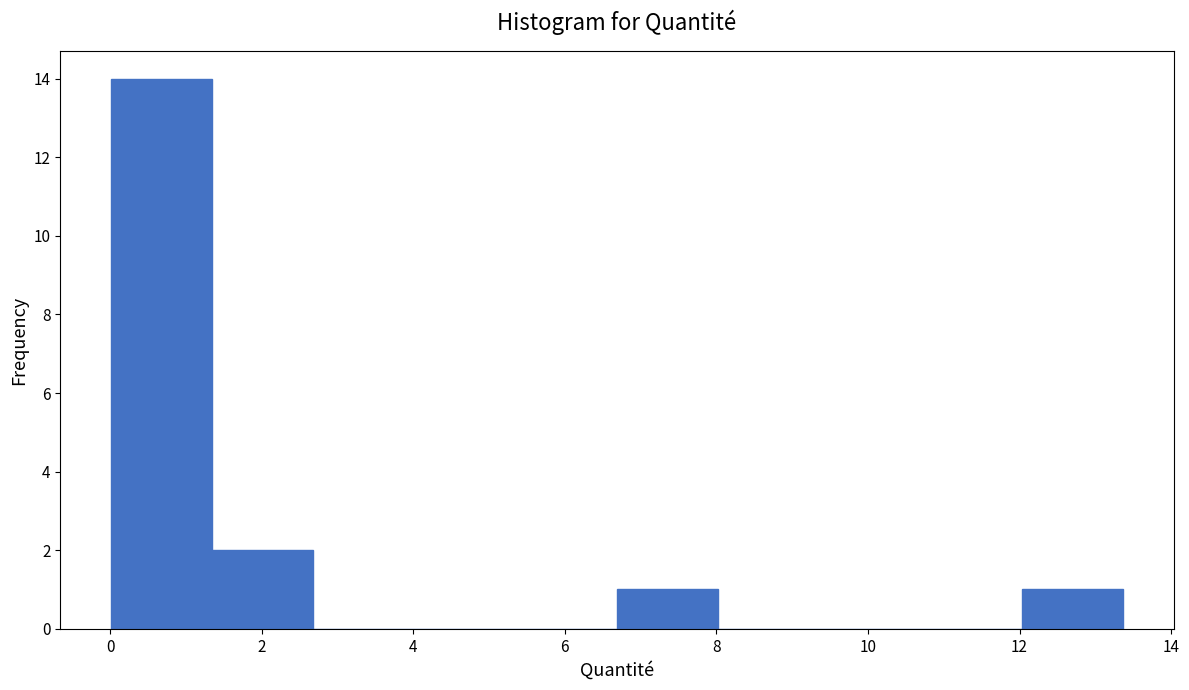

Reading left to right, list every bar in this chart as the range it spans on the x-axis followed by its height. Neither the bar edges nor the heights are printed on the chart, so give them approximately, as read against the axes.

0.0 to 1.4: 14
1.4 to 2.6: 2
2.6 to 4.0: 0
4.0 to 5.4: 0
5.4 to 6.6: 0
6.6 to 8.0: 1
8.0 to 9.4: 0
9.4 to 10.6: 0
10.6 to 12.0: 0
12.0 to 13.4: 1